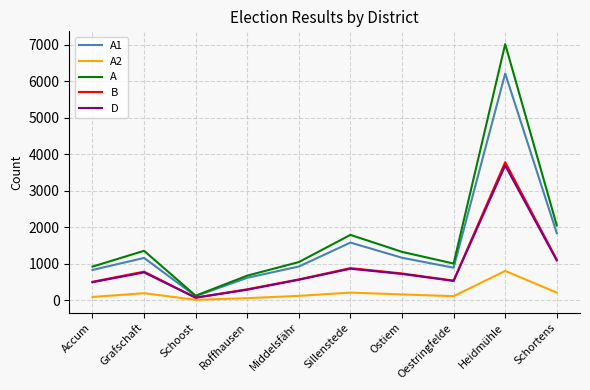

What is the spread (max minus min) of values at Accum?

830